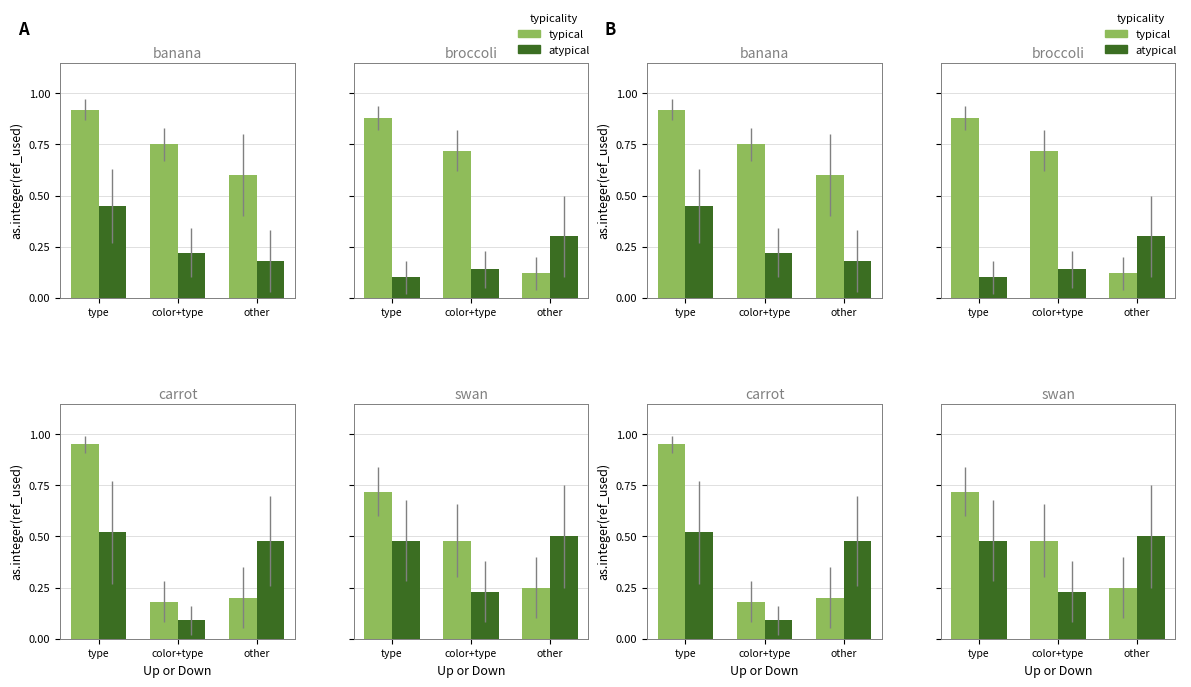

What are all the series names shown in the legend?

typical, atypical